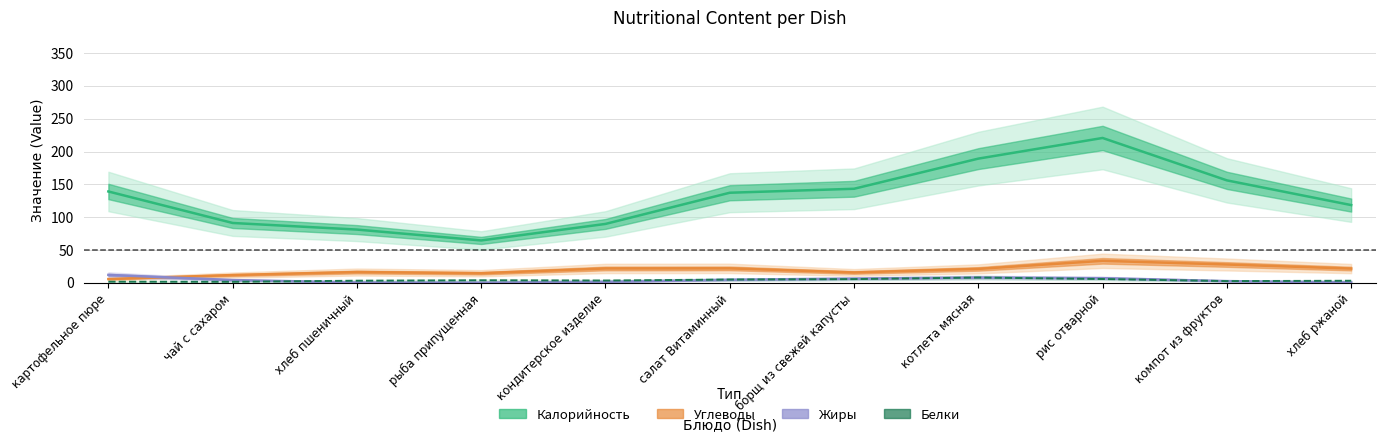

What are all the series names shown in the legend?

Калорийность, Углеводы, Жиры, Белки